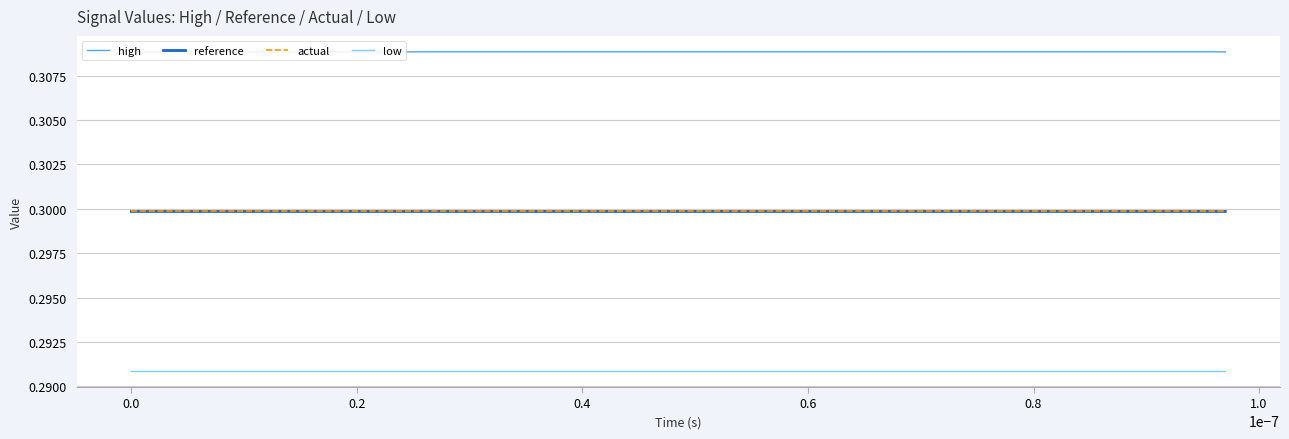

True or false: low and actual intersect in this chart.

False